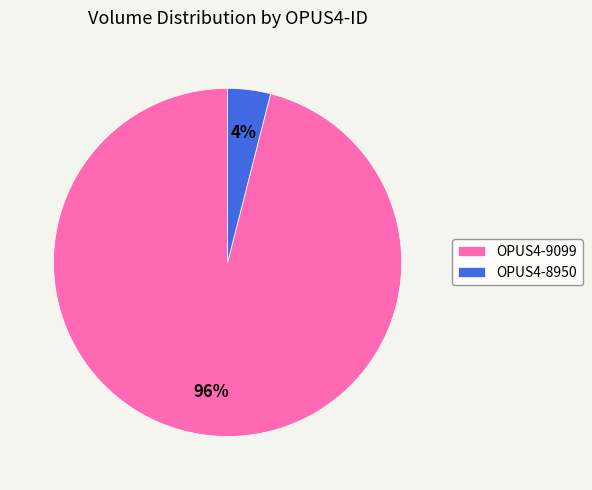

Combined, do OPUS4-9099 and OPUS4-8950 account for over 50%?

Yes